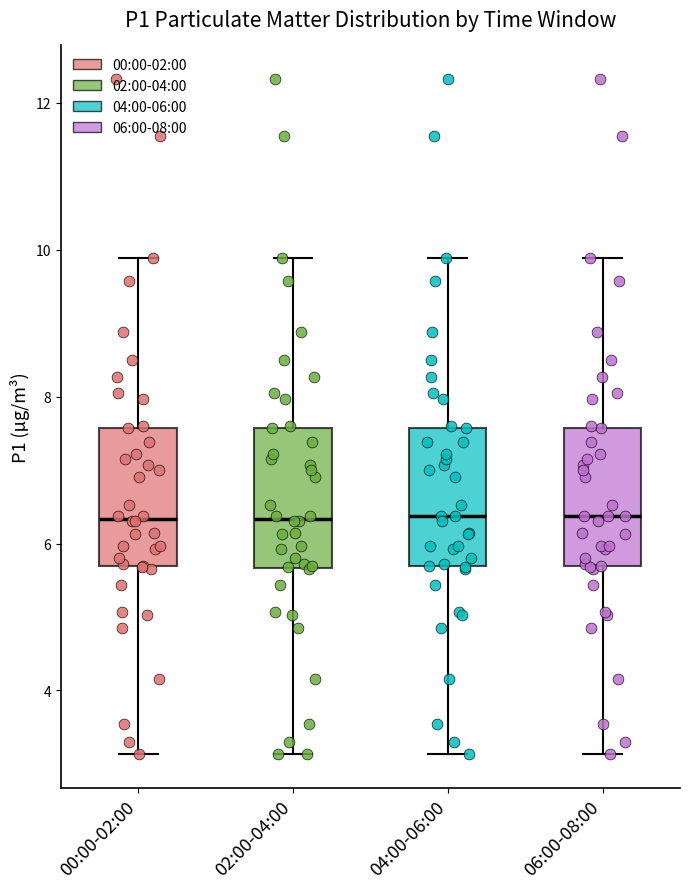

Reading left to right, transcribe this box plot: for each box, give where its median line is, the range the box spans, and where its two whiskers end, as read against the y-axis. The values are not printed on the chart, so give them approximately, as read against the axis.

00:00-02:00: median 6.4, box 5.6 to 7.6, whiskers 3.2 to 9.8
02:00-04:00: median 6.4, box 5.6 to 7.6, whiskers 3.2 to 9.8
04:00-06:00: median 6.4, box 5.6 to 7.6, whiskers 3.2 to 9.8
06:00-08:00: median 6.4, box 5.6 to 7.6, whiskers 3.2 to 9.8